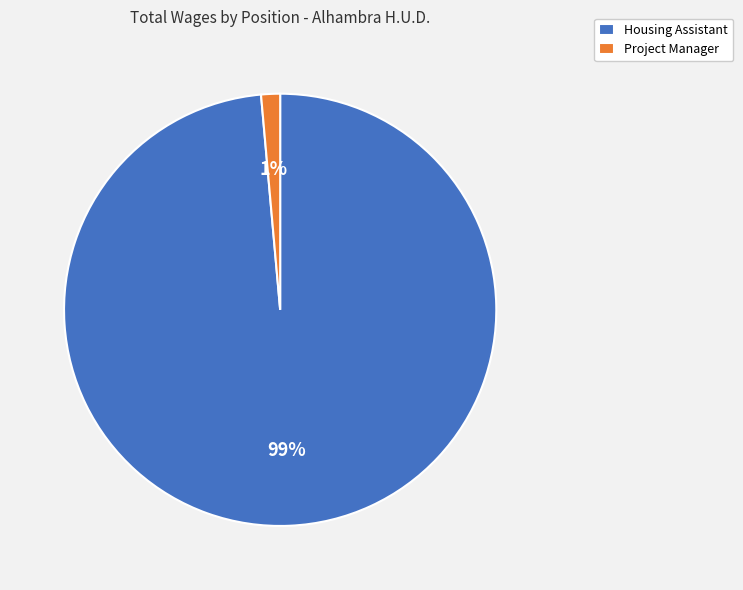

Combined, do Housing Assistant and Project Manager account for over 50%?

Yes